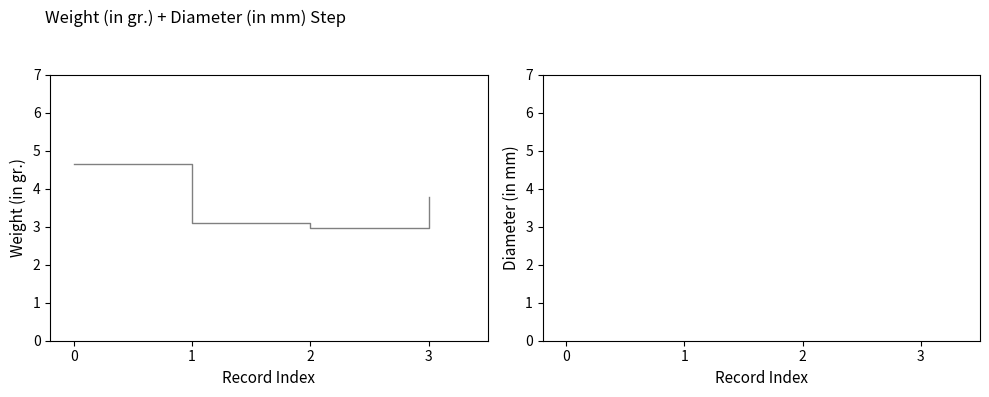

Where is Weight (in gr.) nearest to the value 3?

2